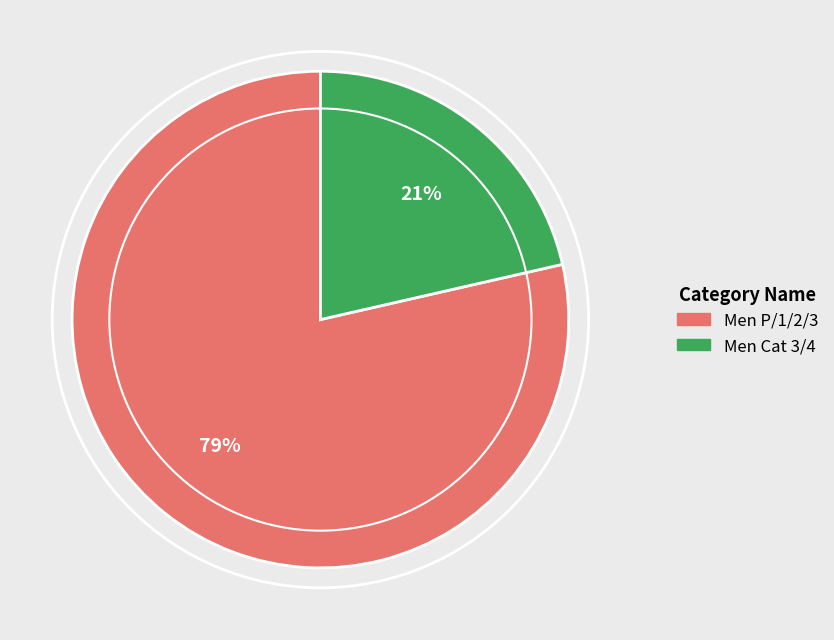

To the nearest percent, what portion does Men Cat 3/4 represent?

21%